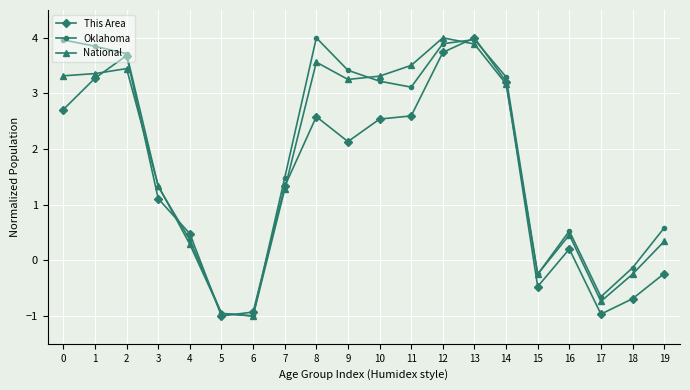

How many lines are shown in the chart?

3